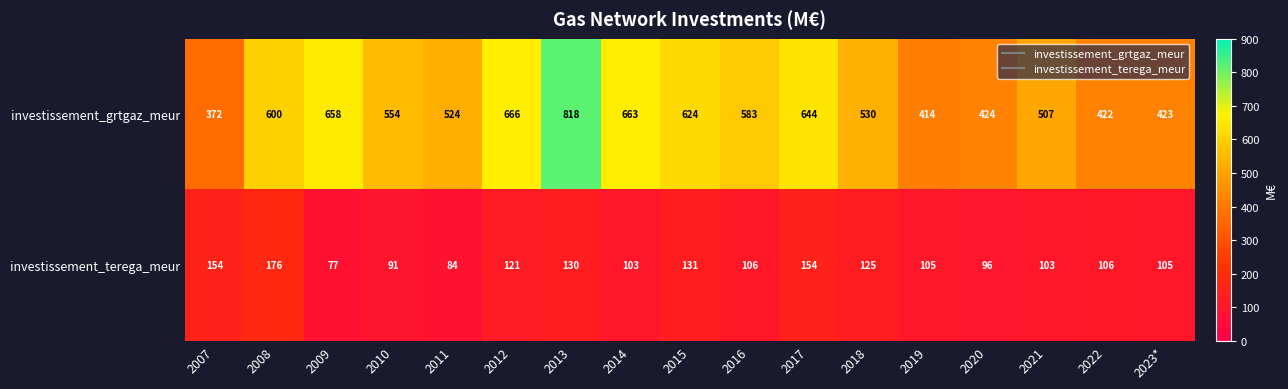

What is the difference between the maximum and minimum values in the investissement_terega_meur series?

99